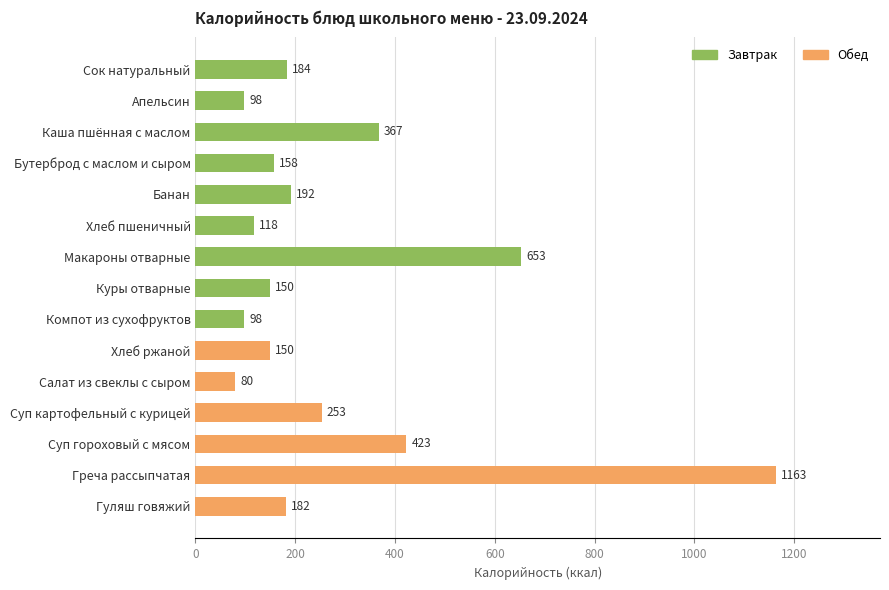

What is the label of the 15th bar from the bottom?

Сок натуральный